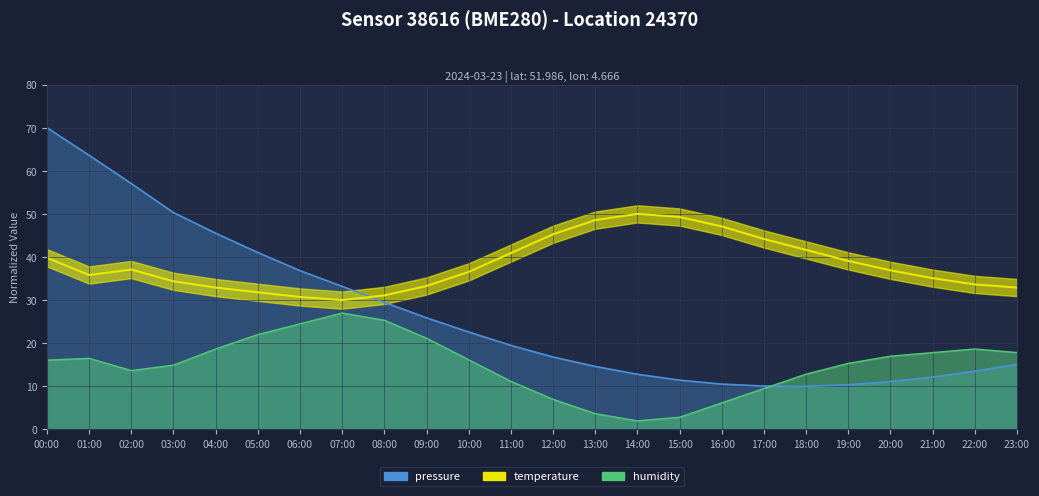

What is the difference between the maximum and minimum values in the temperature series?

20.0